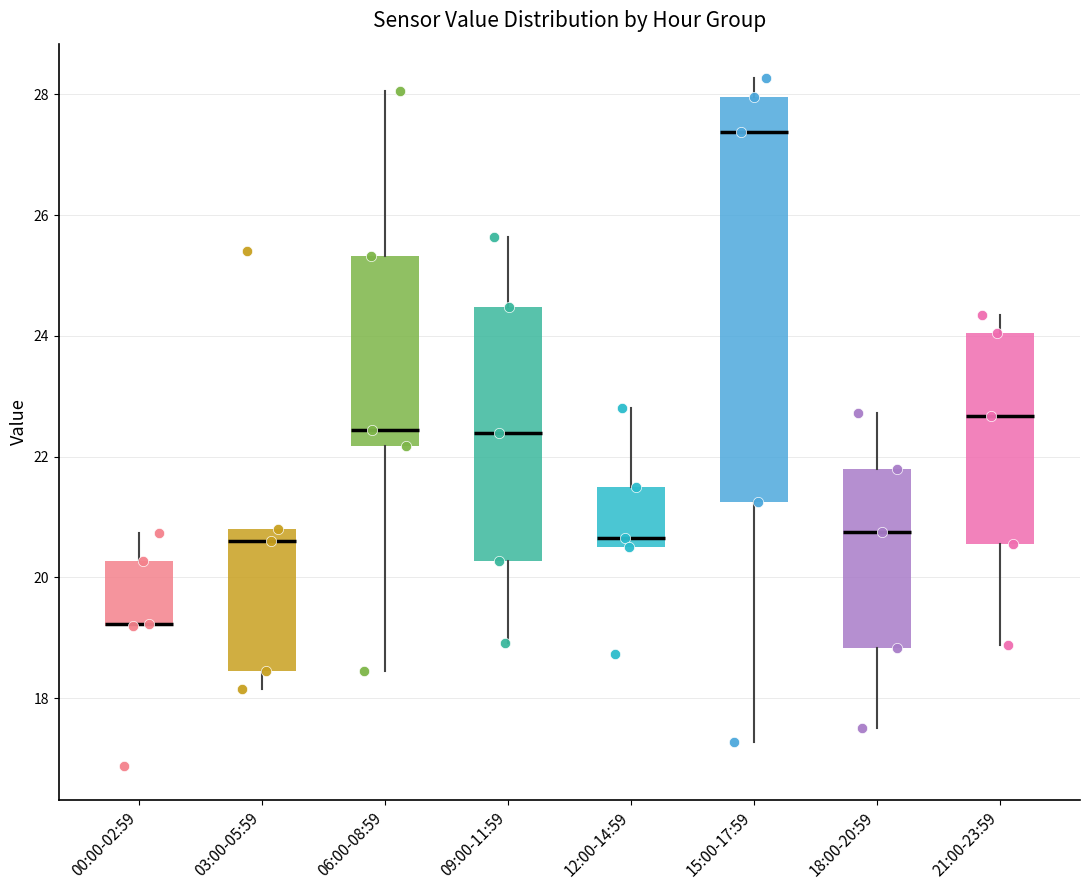

Reading left to right, read every box against the y-axis: the position of its median line, the range the box covers, and the ends of its whiskers. The values are not printed on the chart, so give them approximately, as read against the axis.

00:00-02:59: median 19.2 (drawn on the box's lower edge), box 19.2 to 20.2, whiskers 19.2 to 20.8
03:00-05:59: median 20.6, box 18.4 to 20.8, whiskers 18.2 to 20.8
06:00-08:59: median 22.4, box 22.2 to 25.4, whiskers 18.4 to 28.0
09:00-11:59: median 22.4, box 20.2 to 24.4, whiskers 19.0 to 25.6
12:00-14:59: median 20.6 (just above the box's lower edge), box 20.6 to 21.6, whiskers 20.6 to 22.8
15:00-17:59: median 27.4, box 21.2 to 28.0, whiskers 17.2 to 28.2
18:00-20:59: median 20.8, box 18.8 to 21.8, whiskers 17.6 to 22.8
21:00-23:59: median 22.6, box 20.6 to 24.0, whiskers 18.8 to 24.4